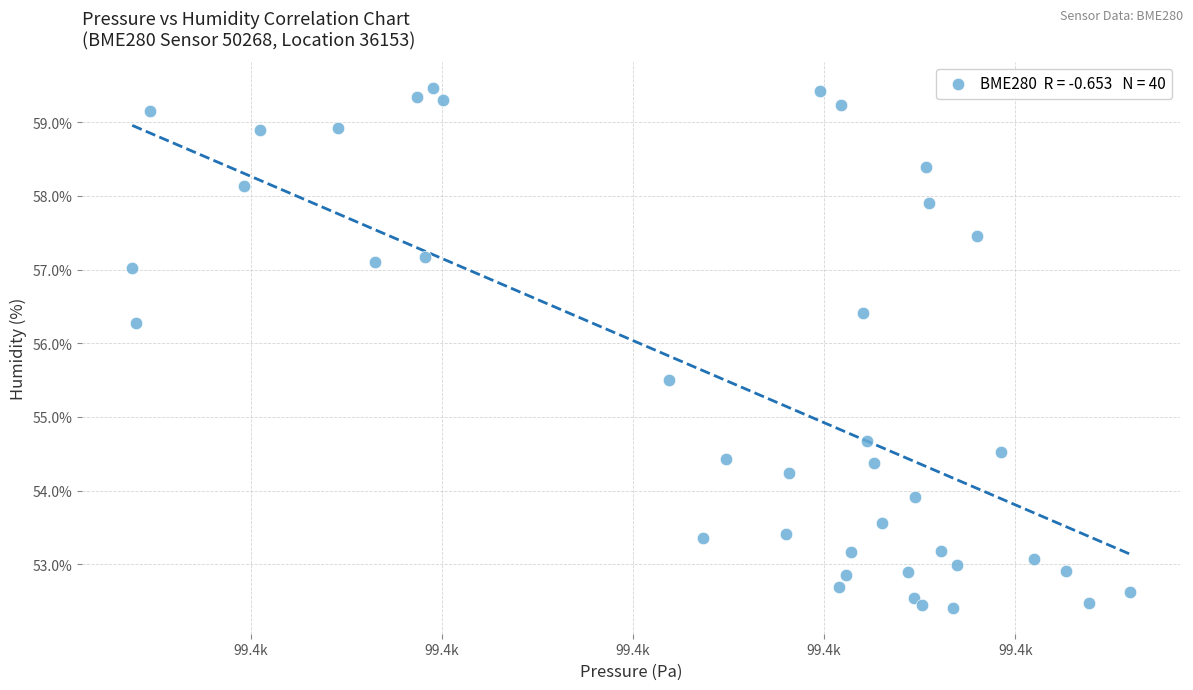

What Y value in the scatter plot is closest to 55?

54.7